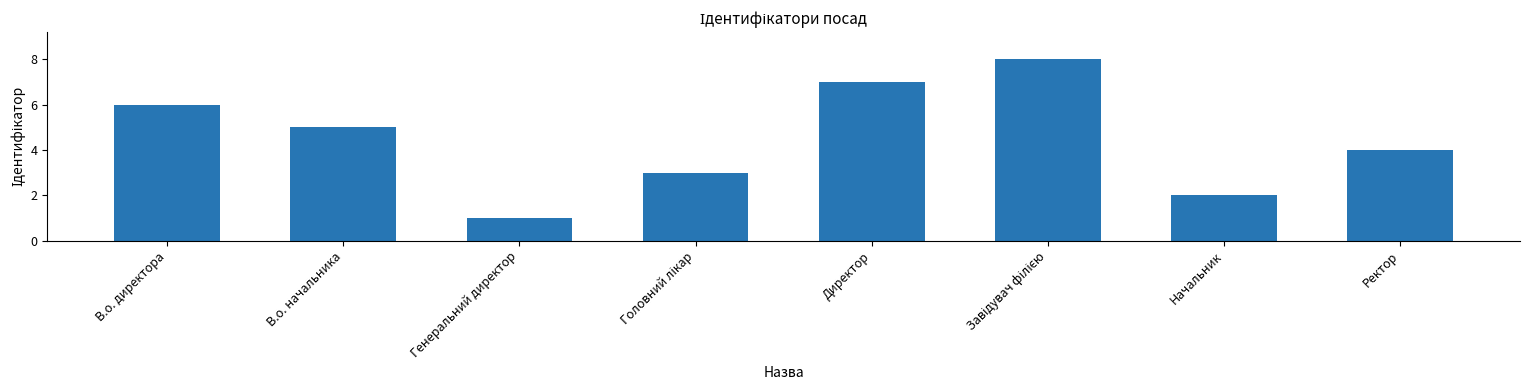

How many series are shown in this chart?

1